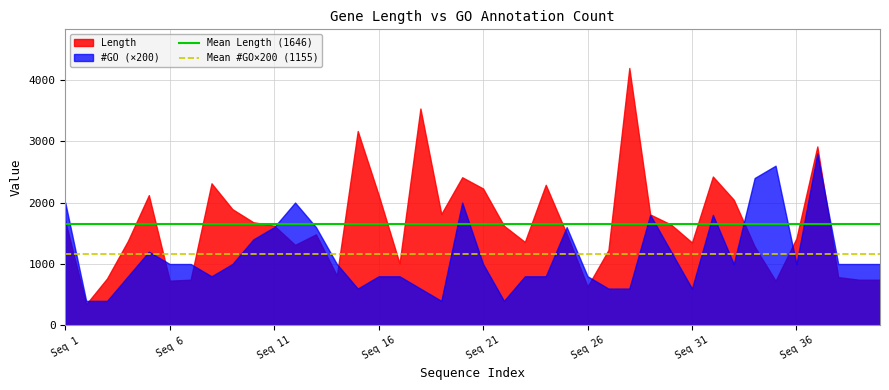

How many series are shown in this chart?

2